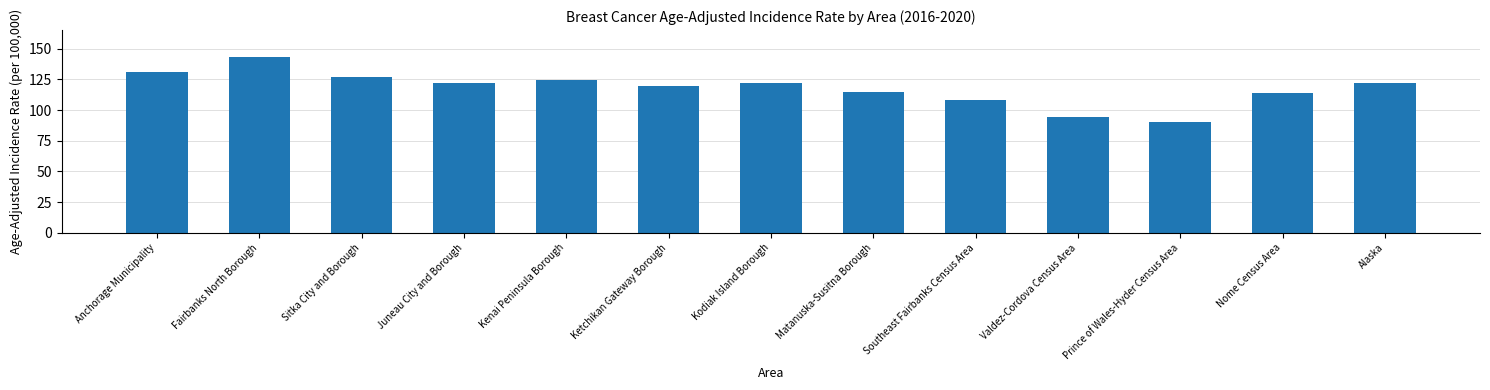

What is the label of the 9th bar from the right?

Kenai Peninsula Borough